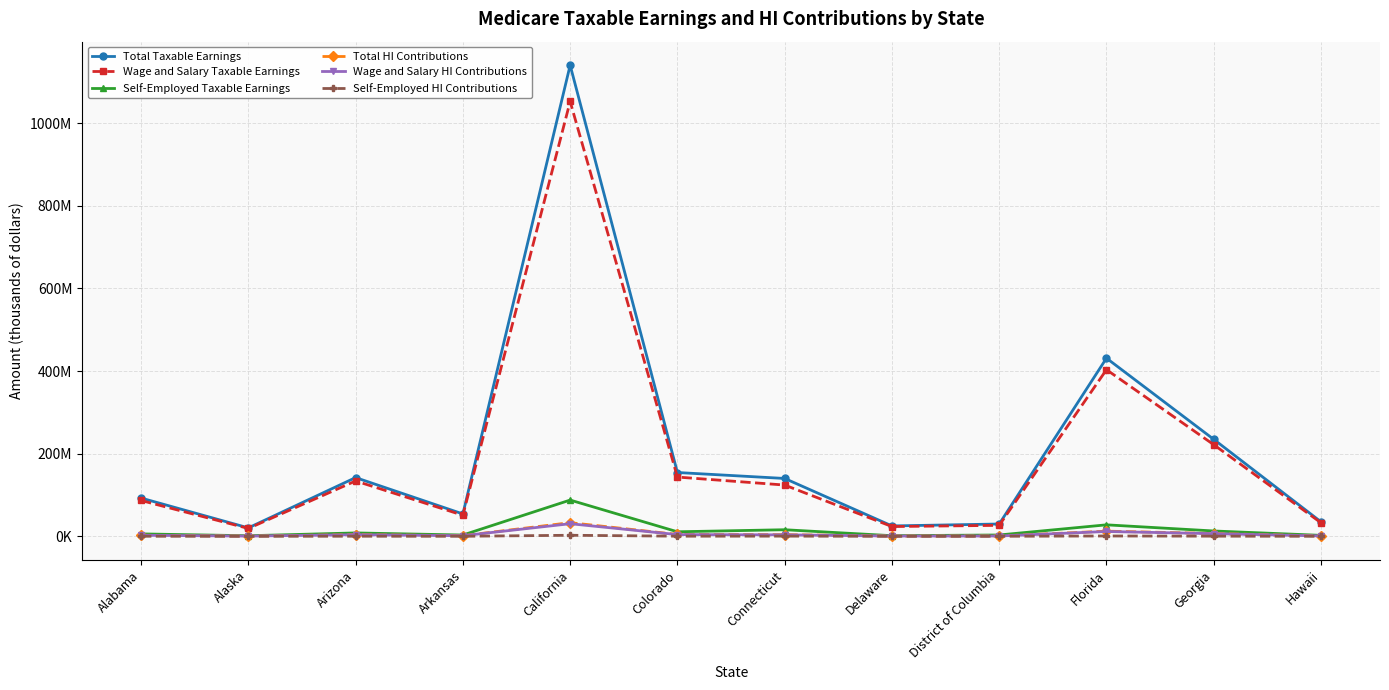

Reading right to left, what are all the values shown in this chart?

Total Taxable Earnings: Hawaii=35086442	Georgia=234769453	Florida=431256119	District of Columbia=29830184	Delaware=25173420	Connecticut=140071732	Colorado=154470405	California=1140489512	Arkansas=54177076	Arizona=142217748	Alaska=20433914	Alabama=92649060
Wage and Salary Taxable Earnings: Hawaii=32732965	Georgia=221830079	Florida=403433381	District of Columbia=26582263	Delaware=23655612	Connecticut=124112716	Colorado=143483560	California=1052722852	Arkansas=51017053	Arizona=134010968	Alaska=19042177	Alabama=86757324
Self-Employed Taxable Earnings: Hawaii=2353477	Georgia=12939375	Florida=27822738	District of Columbia=3247921	Delaware=1517808	Connecticut=15959016	Colorado=10986844	California=87766660	Arkansas=3160023	Arizona=8206780	Alaska=1391737	Alabama=5891736
Total HI Contributions: Hawaii=1017507	Georgia=6808314	Florida=12506427	District of Columbia=865075	Delaware=730029	Connecticut=4062080	Colorado=4479642	California=33074196	Arkansas=1571135	Arizona=4124315	Alaska=592583	Alabama=2686823
Wage and Salary HI Contributions: Hawaii=949256	Georgia=6433072	Florida=11699568	District of Columbia=770886	Delaware=686013	Connecticut=3599269	Colorado=4161023	California=30528963	Arkansas=1479495	Arizona=3886318	Alaska=552223	Alabama=2515962
Self-Employed HI Contributions: Hawaii=68251	Georgia=375242	Florida=806859	District of Columbia=94190	Delaware=44016	Connecticut=462811	Colorado=318618	California=2545233	Arkansas=91641	Arizona=237997	Alaska=40360	Alabama=170860